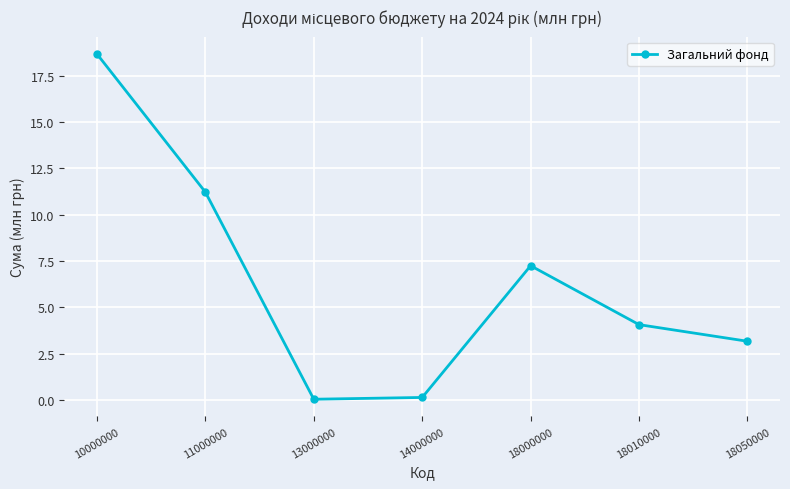

What is the average value?

6.4